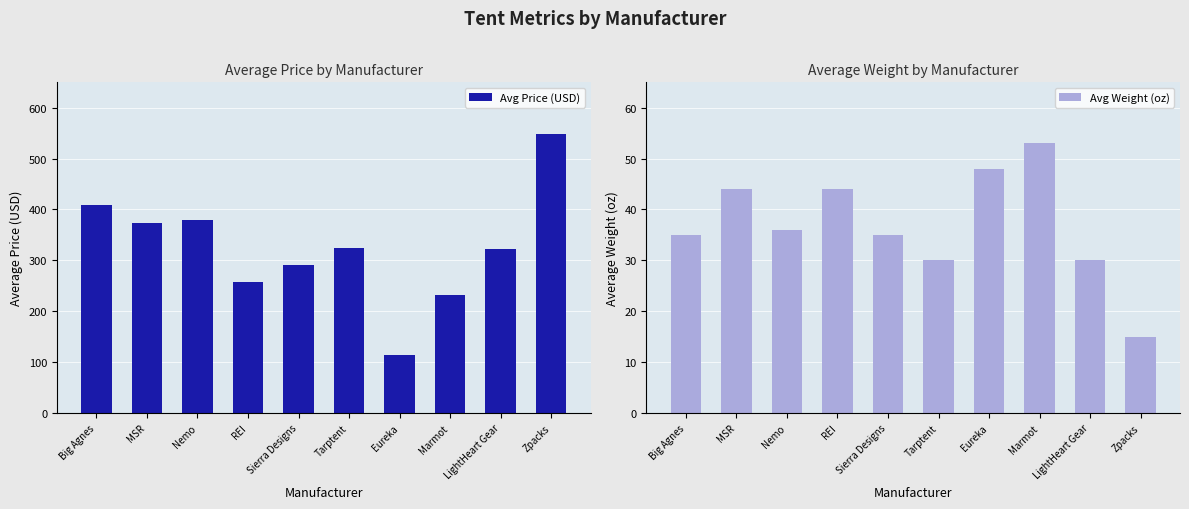

Rank the series at Eureka from highest to lowest value.

Avg Price (USD), Avg Weight (oz)